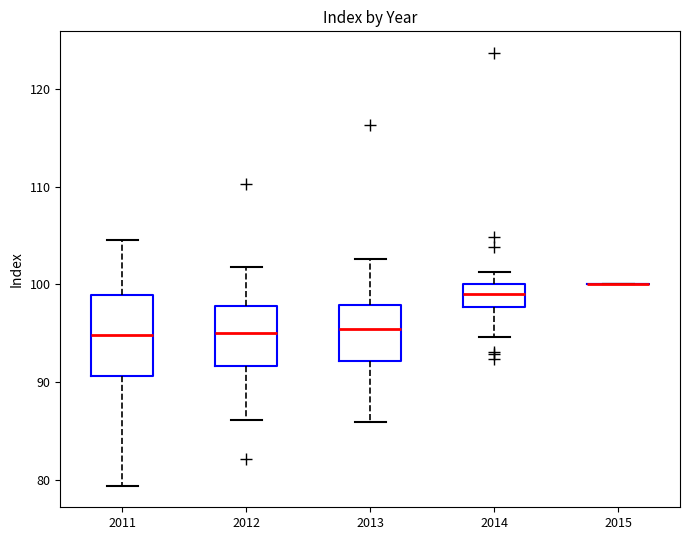

Comparing the boxes themselves (not the whiskers), which one is the tallest?

2011